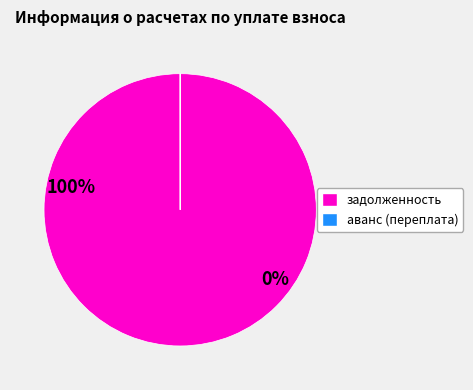

Does any single category account for the majority?

Yes